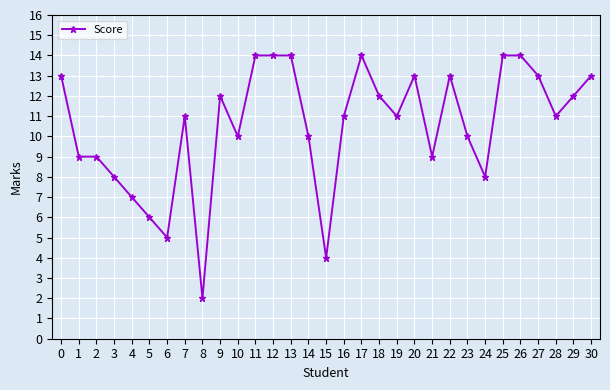

How many lines are shown in the chart?

1